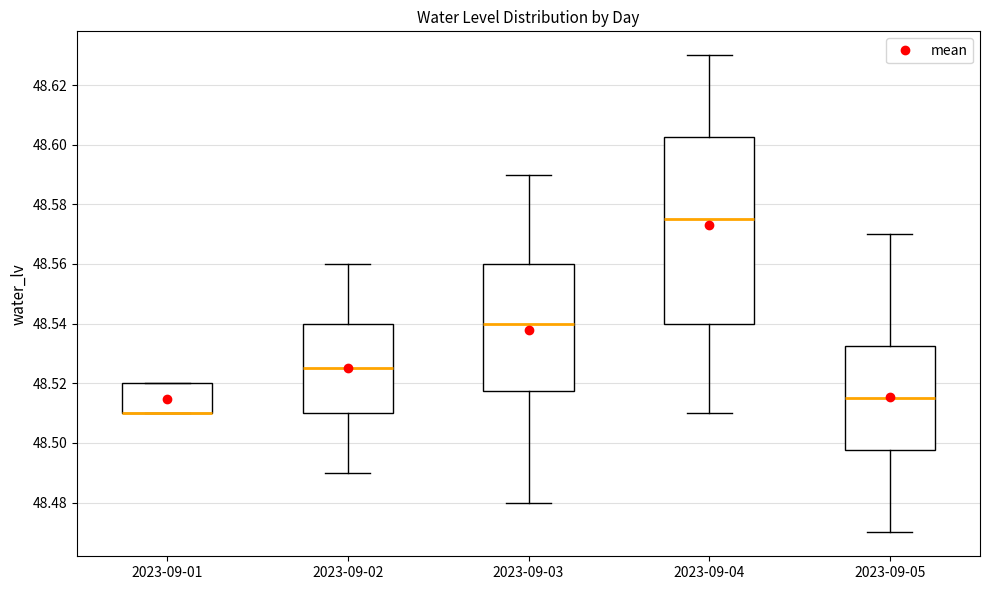

Where does the upper whisker of the box for 2023-09-05 end on the y-axis? The values are not printed on the chart, so give them approximately, as read against the axis.

48.570